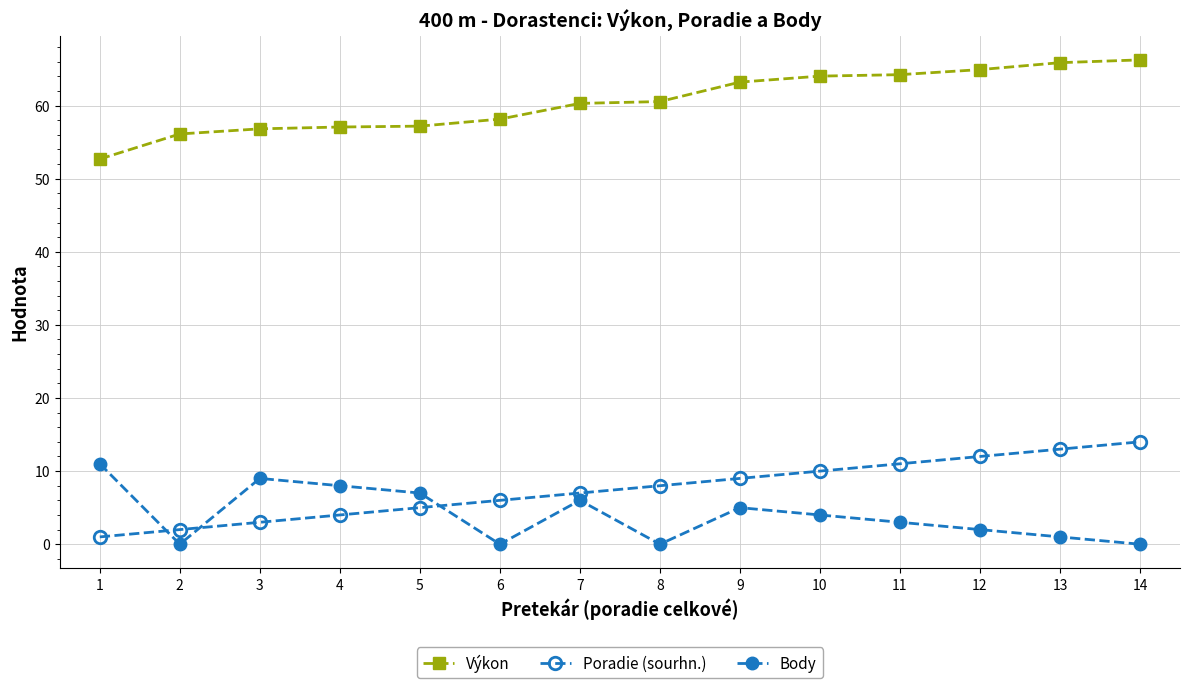

List the series in order of their peak value, lowest first.

Body, Poradie (sourhn.), Výkon